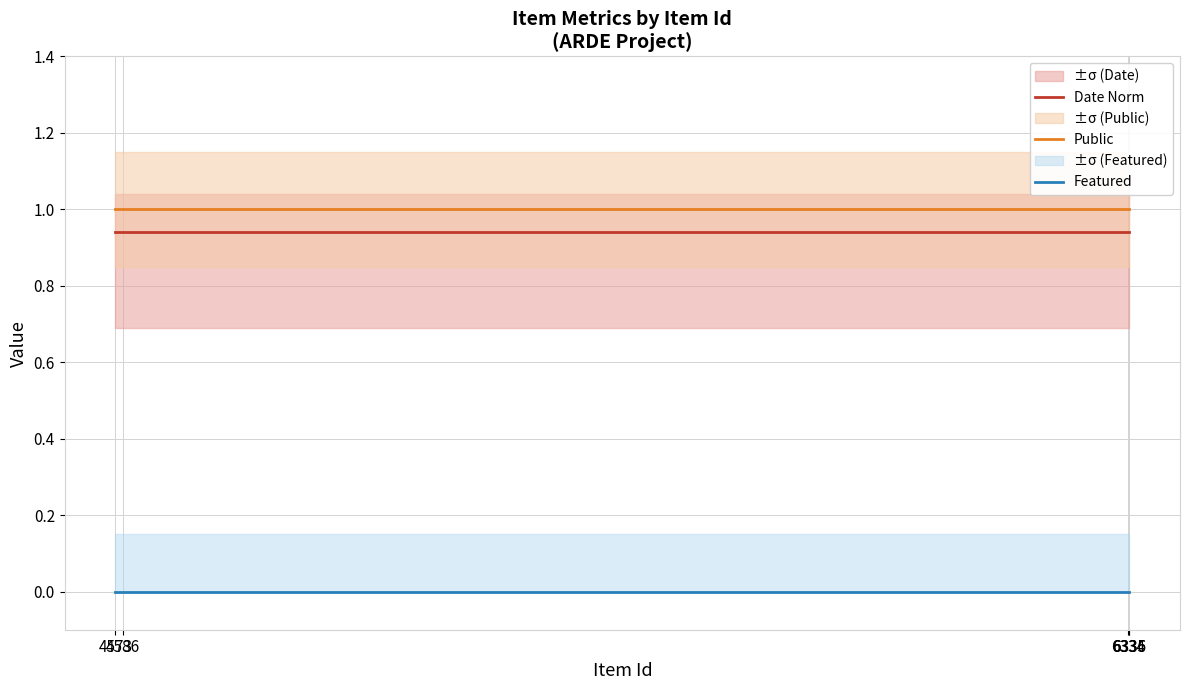

What is the total value across all series at 4586?

1.9